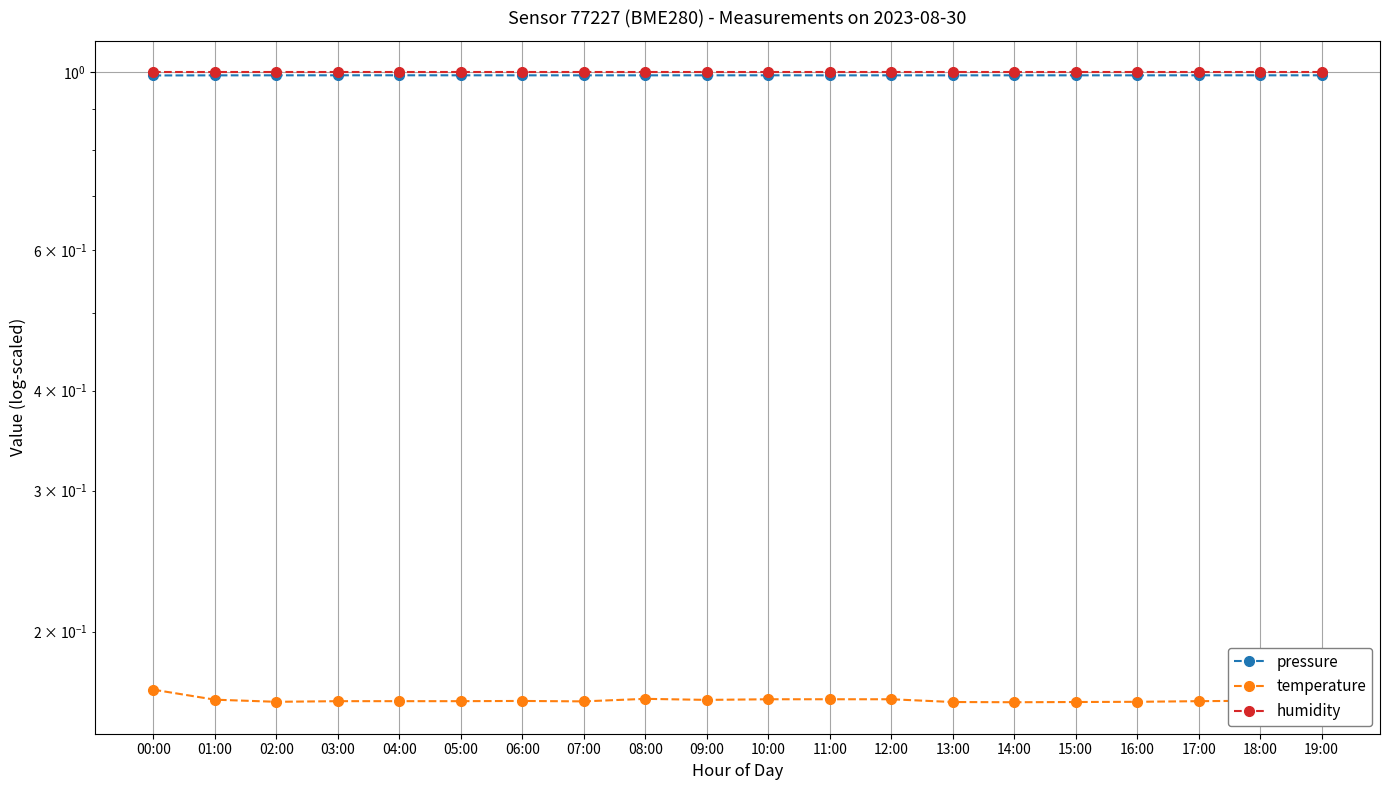

Which series has the widest spread of values?

temperature